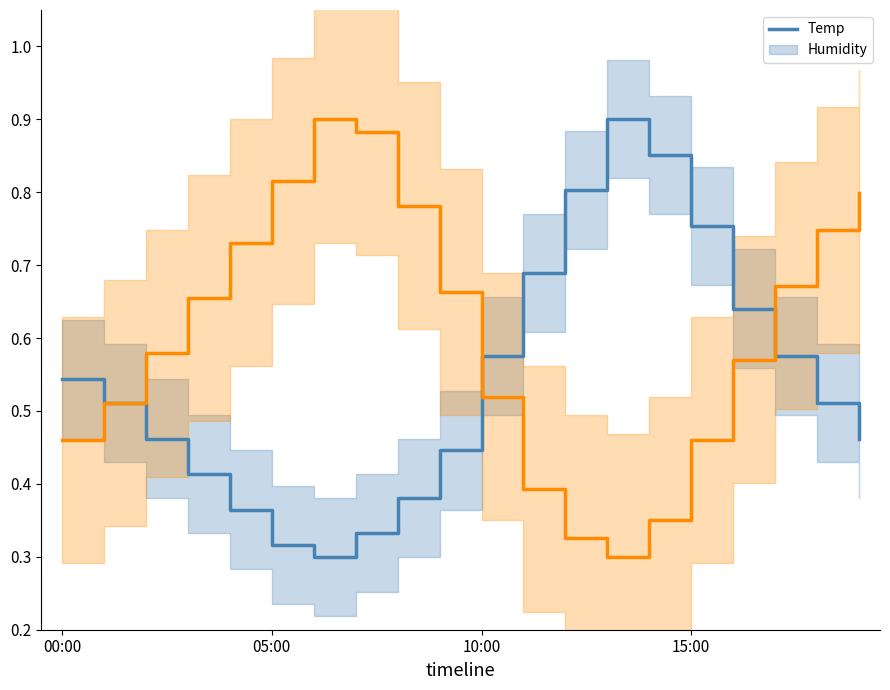

How many data points does each series have?

20